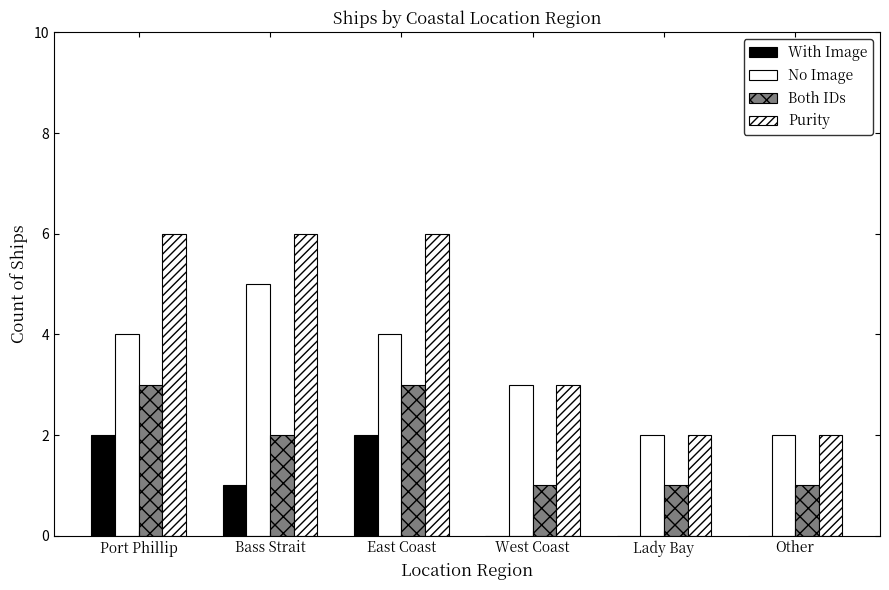

True or false: Both IDs has a value of 3 at East Coast.

True